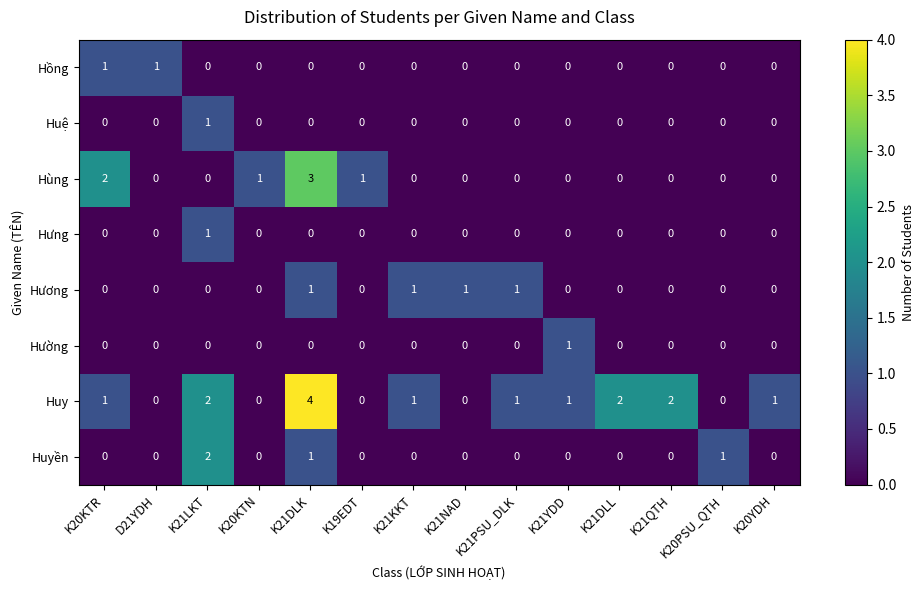

How many Hùng values are between 0 and 1?

12